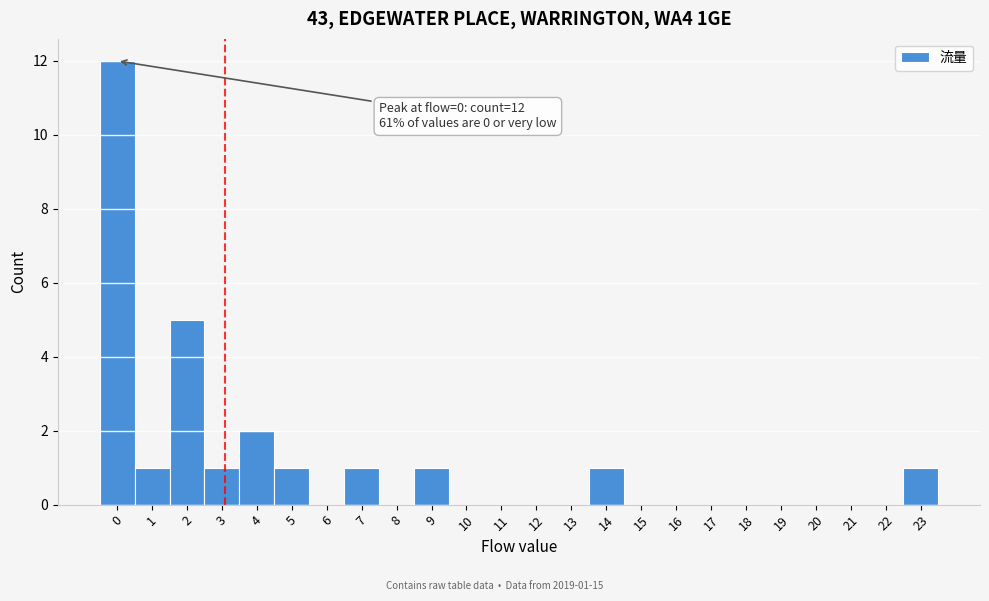

Reading left to right, what are all the values shown in this chart?

0=12	1=1	2=5	3=1	4=2	5=1	6=0	7=1	8=0	9=1	10=0	11=0	12=0	13=0	14=1	15=0	16=0	17=0	18=0	19=0	20=0	21=0	22=0	23=1